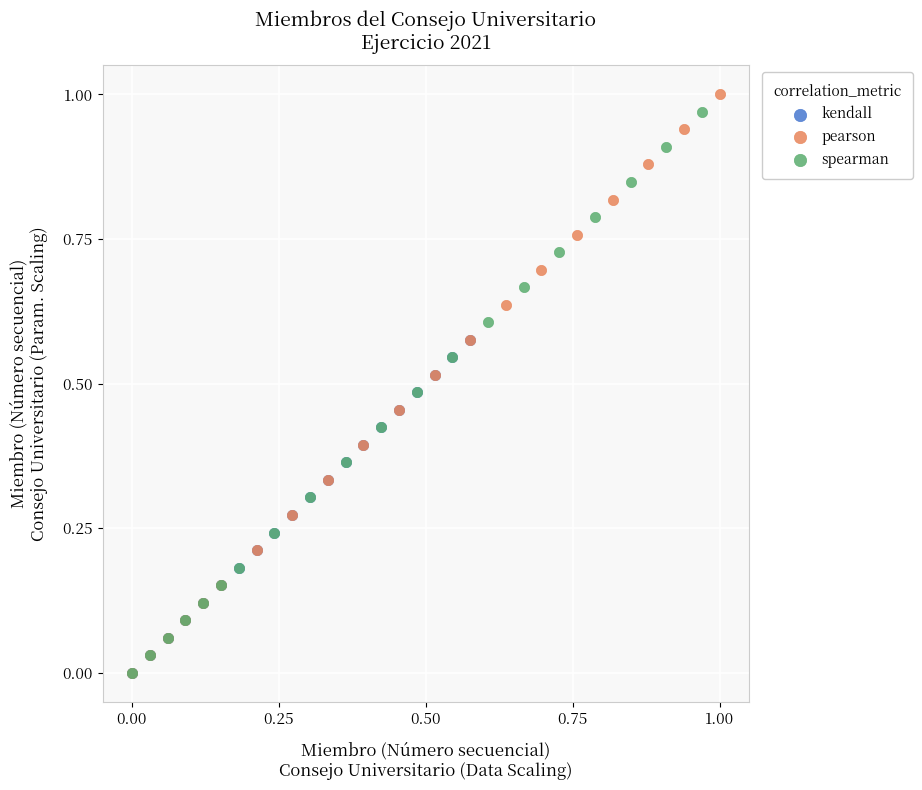

Which series has the widest spread of Y values?

pearson